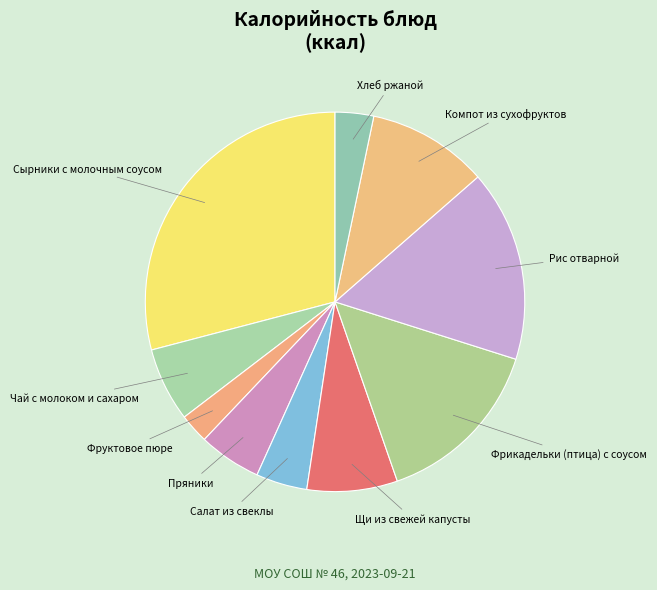

Which has a higher value, Щи из свежей капусты or Фрикадельки (птица) с соусом?

Фрикадельки (птица) с соусом